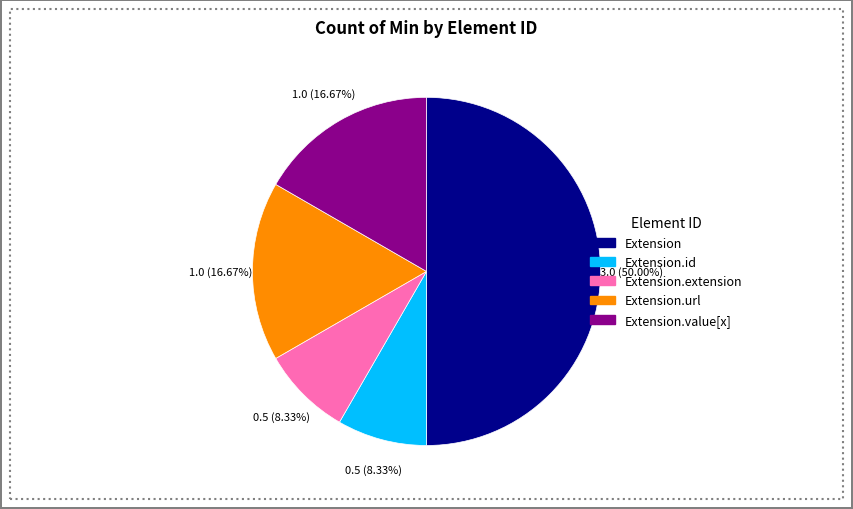

What percentage is the Extension.value[x] slice, to the nearest percent?

17%